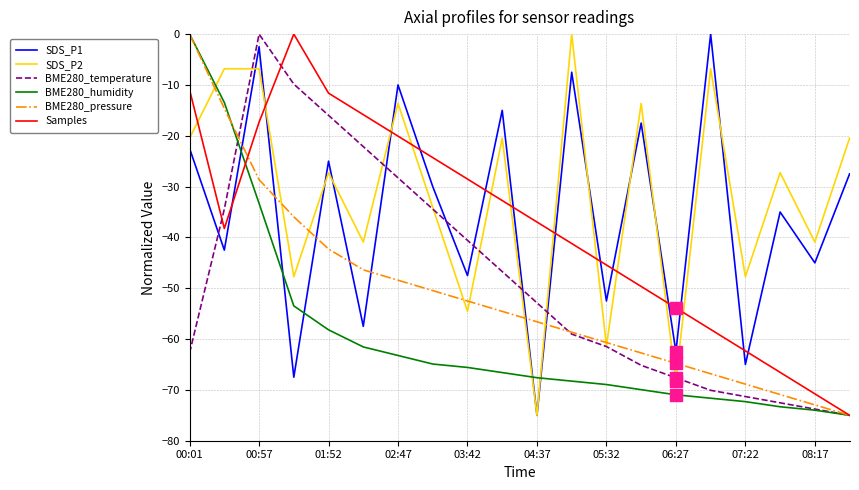

How many times do SDS_P1 and Samples cross each other?

13